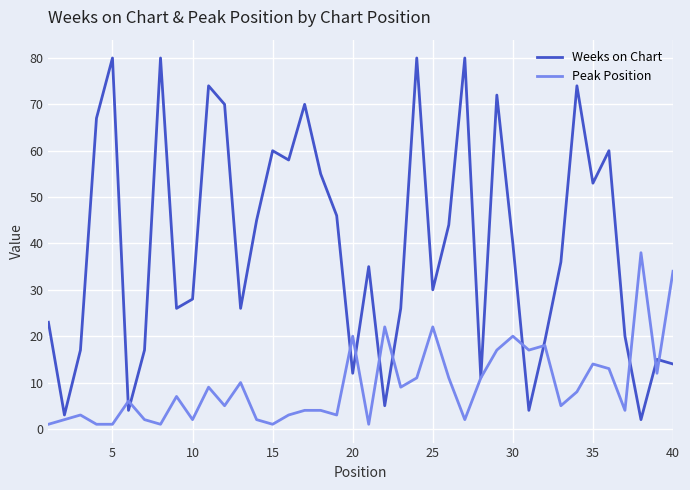

List the series in order of their overall mean, lowest first.

Peak Position, Weeks on Chart